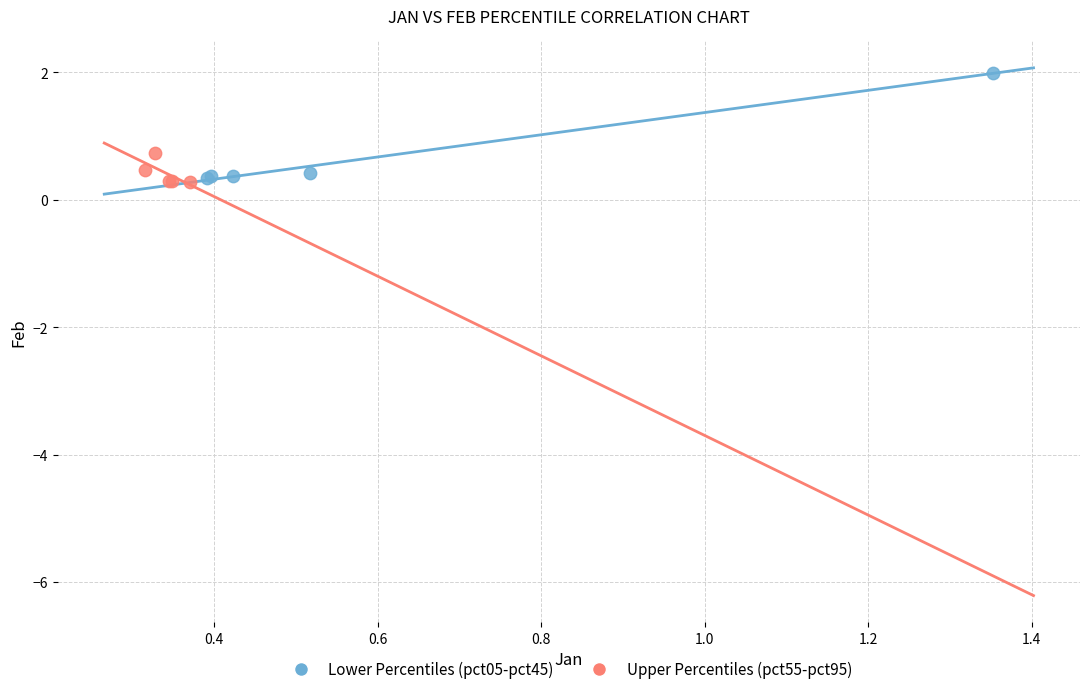

Which series reaches the maximum Y coordinate?

Lower Percentiles (pct05-pct45)